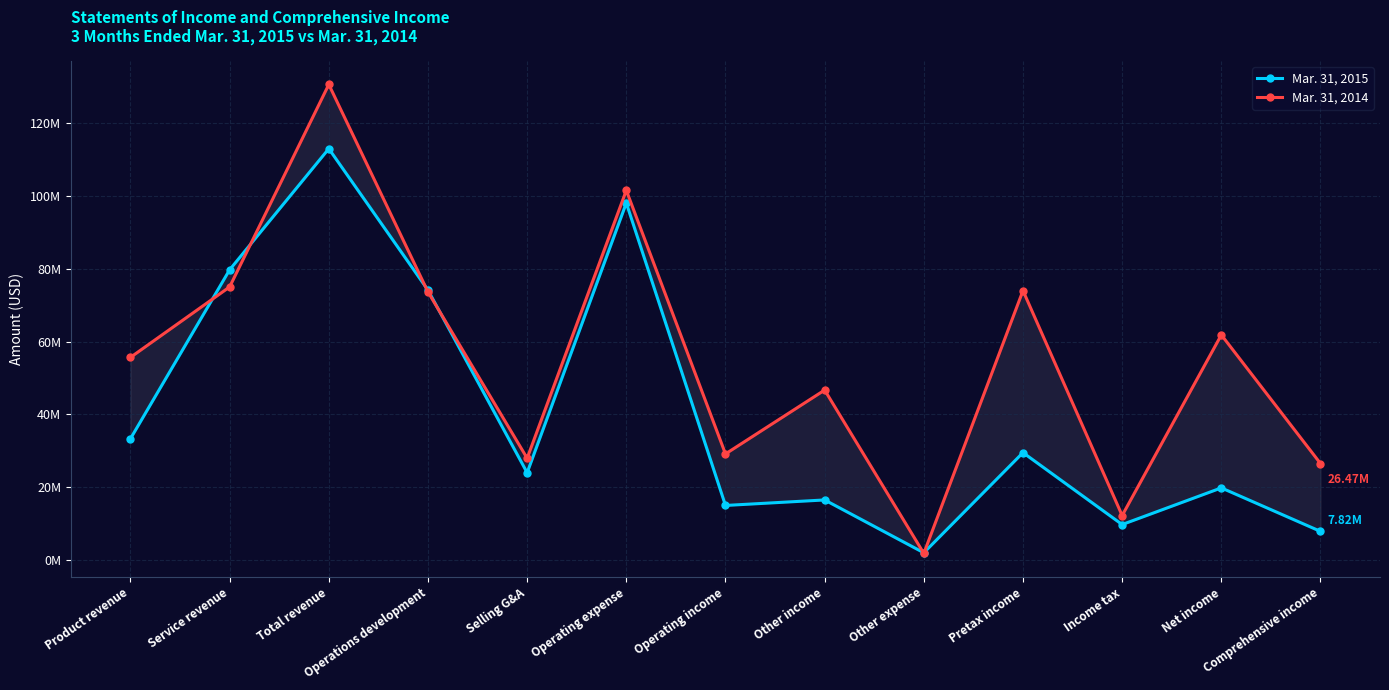

Rank the series by their maximum value, from highest to lowest.

Mar. 31, 2014, Mar. 31, 2015